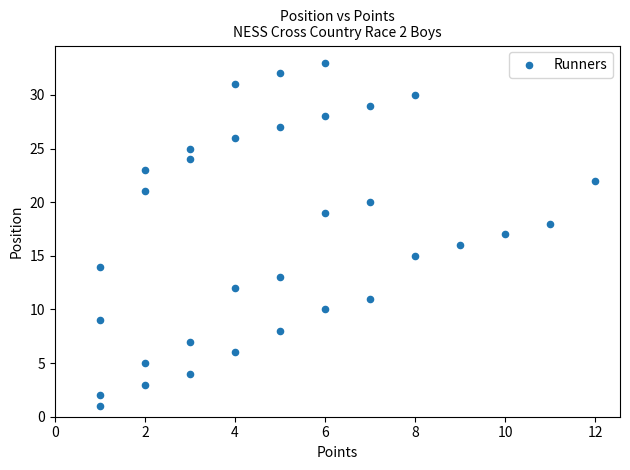

What is the range of X values (max minus min)?

11